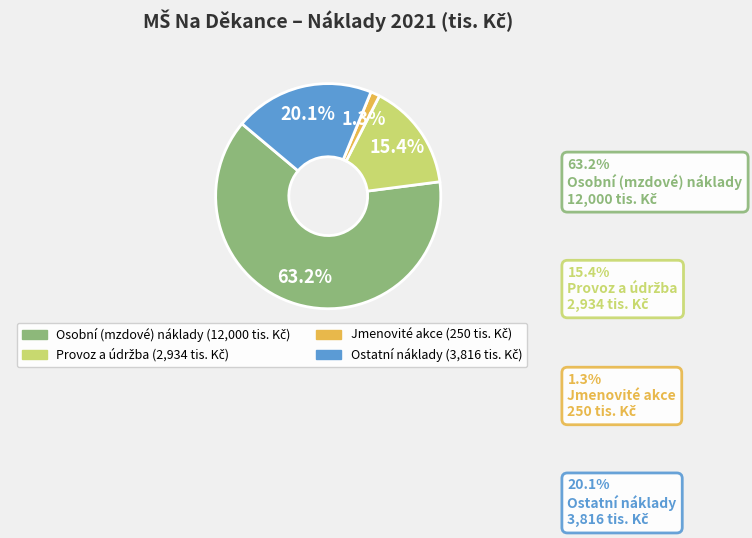

What is the majority slice?

Osobní (mzdové) náklady